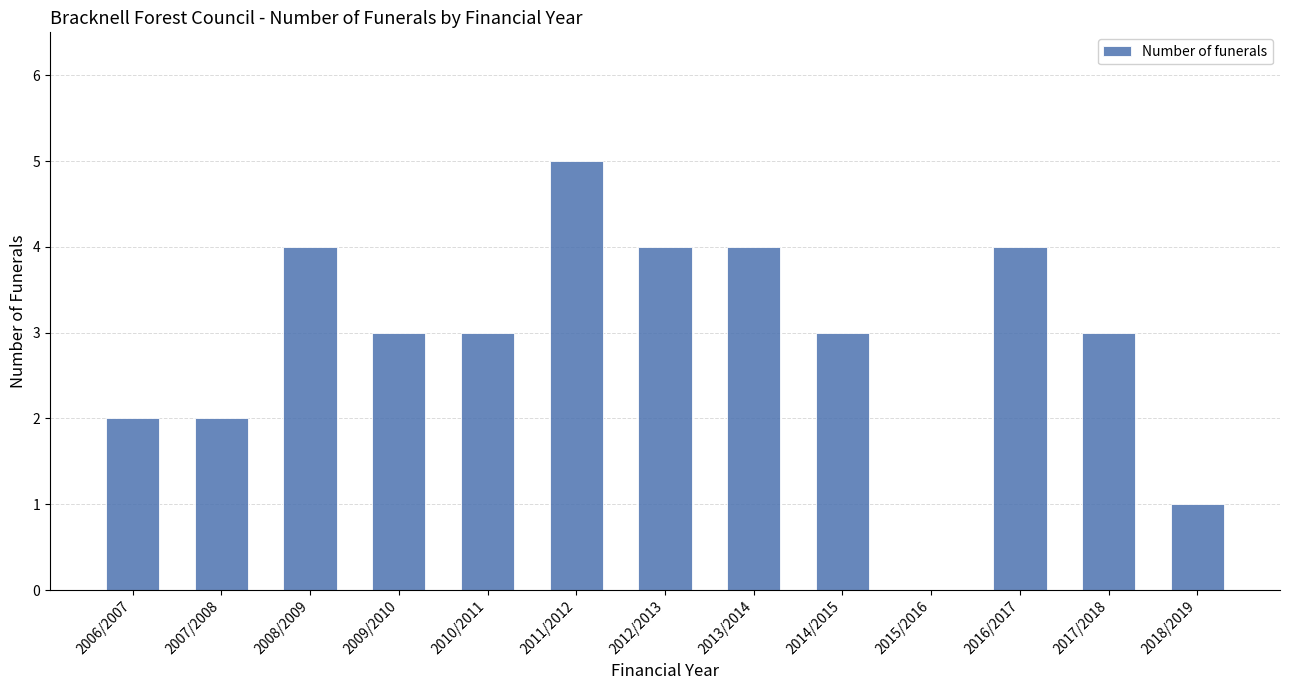

Is it true that the value at 2013/2014 is 2?

False